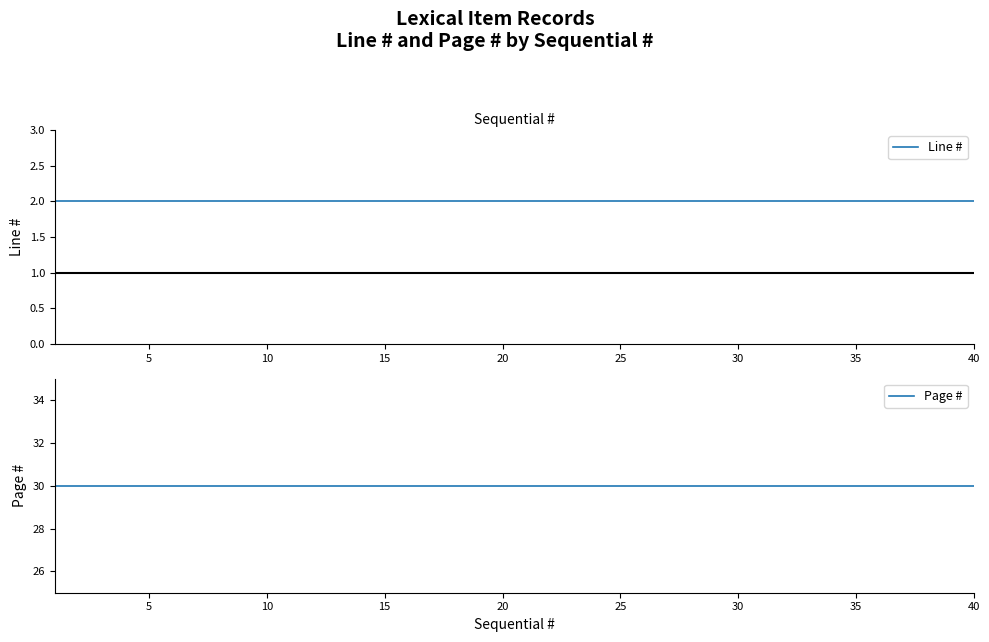

Between 35 and 39, which is larger?

35